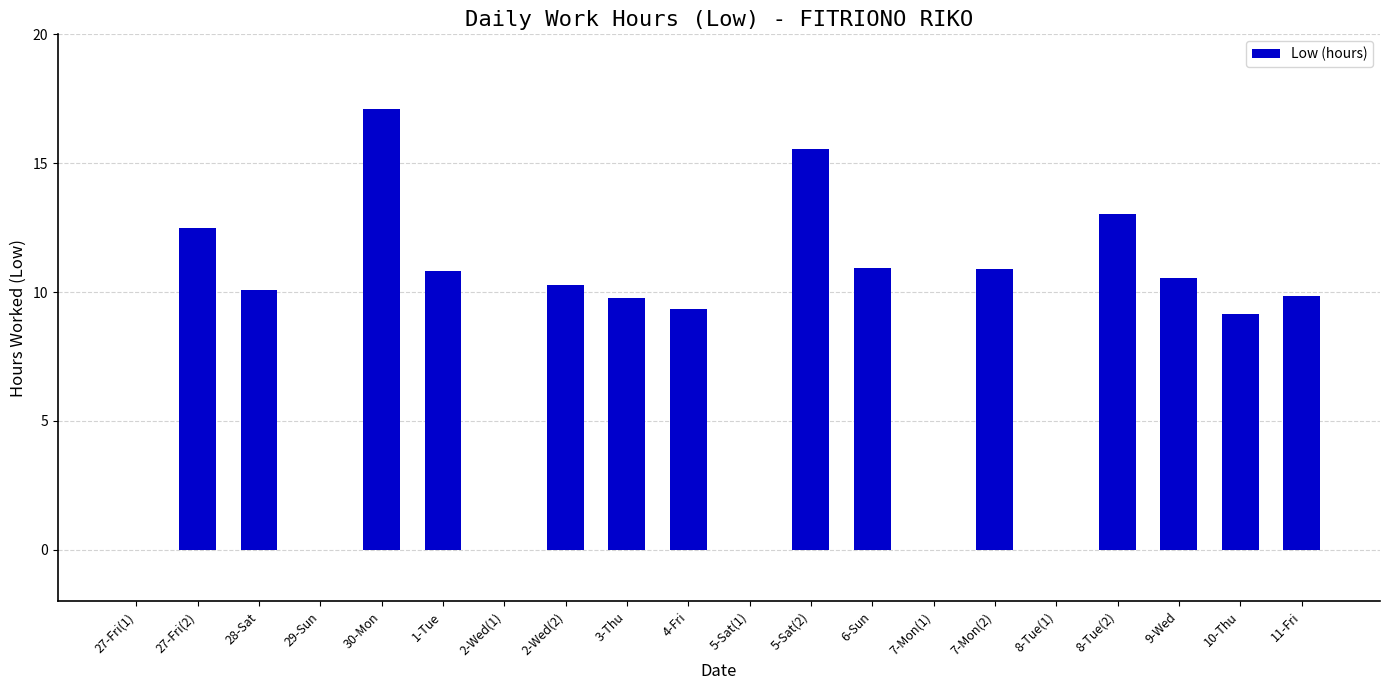

Are the bars grouped side by side (vs. stacked)?

No